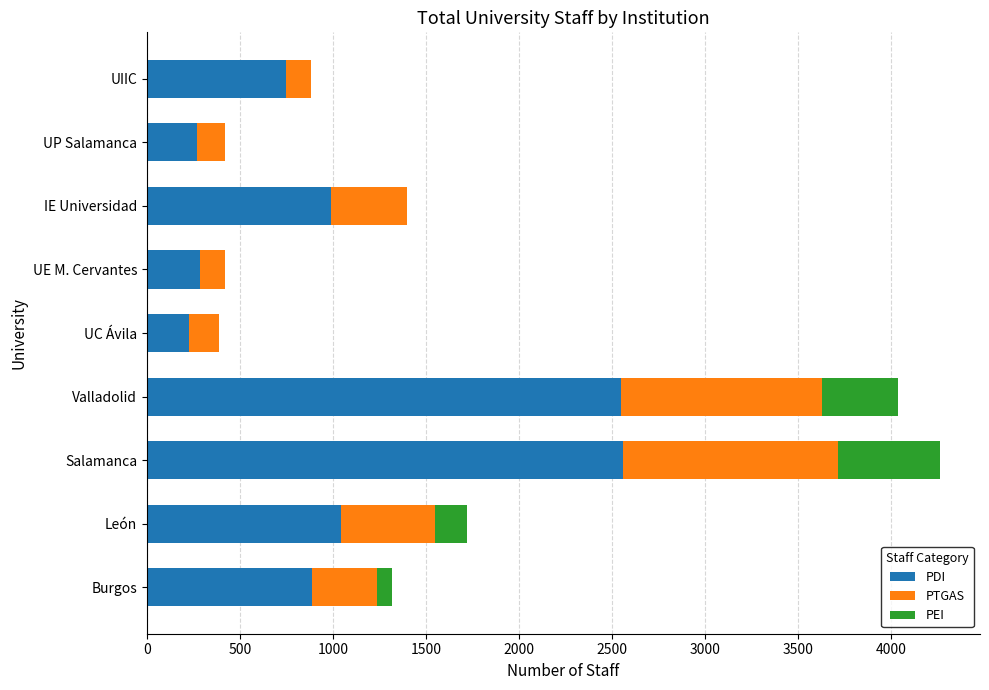

What is the sum of the PDI values at Valladolid and UP Salamanca?

2820